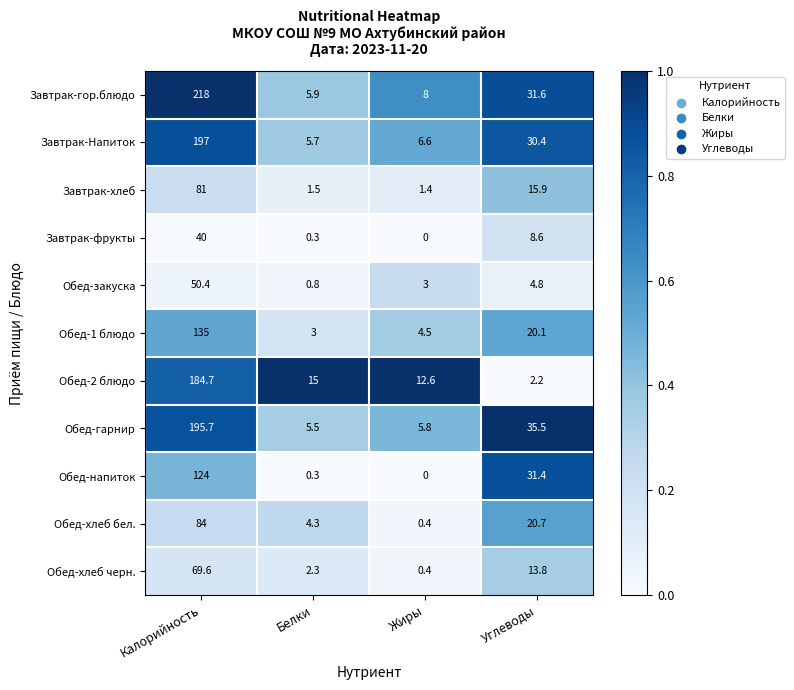

Where does the Обед-хлеб черн. series first go above 13?

Калорийность